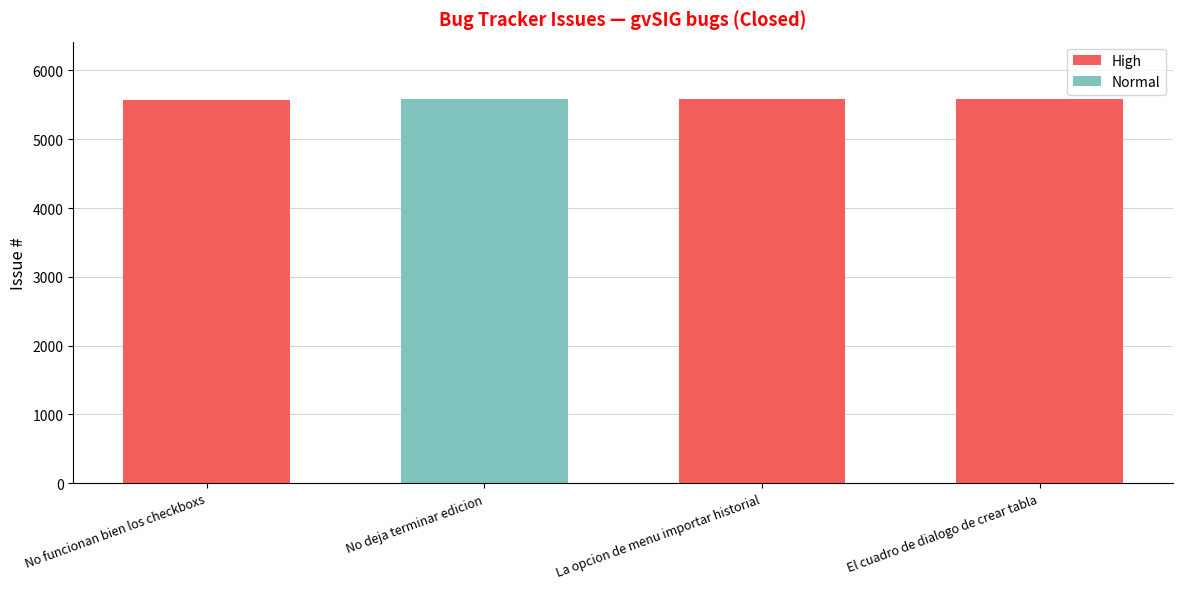

The value of High at La opcion de menu importar historial is 8884. True or false?

False